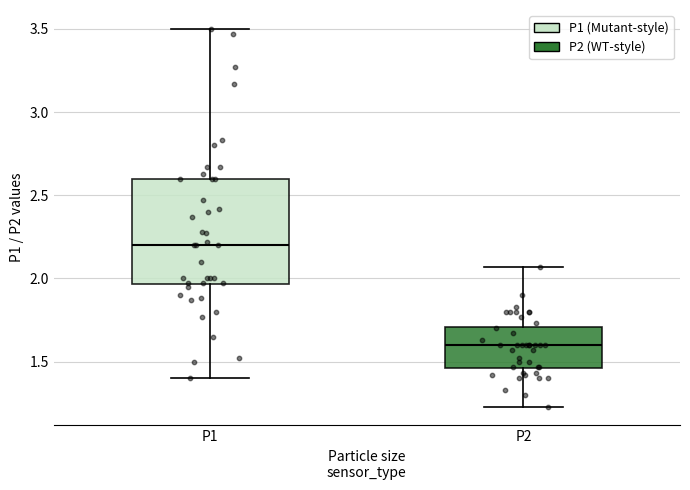

Reading left to right, read every box against the y-axis: the position of its median line, the range the box covers, and the ends of its whiskers. The values are not printed on the chart, so give them approximately, as read against the axis.

P1: median 2.20, box 1.95 to 2.60, whiskers 1.40 to 3.50
P2: median 1.60, box 1.45 to 1.70, whiskers 1.25 to 2.05